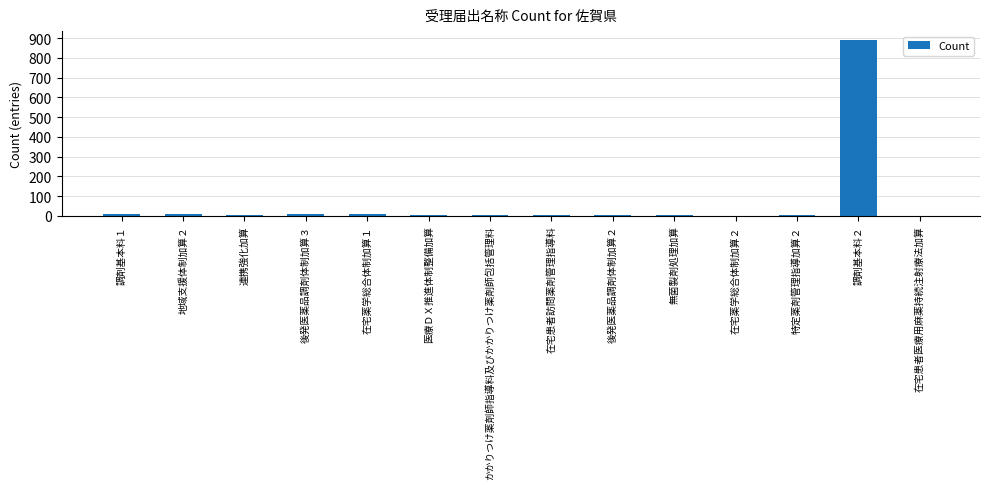

Count the number of data series in this chart.

1